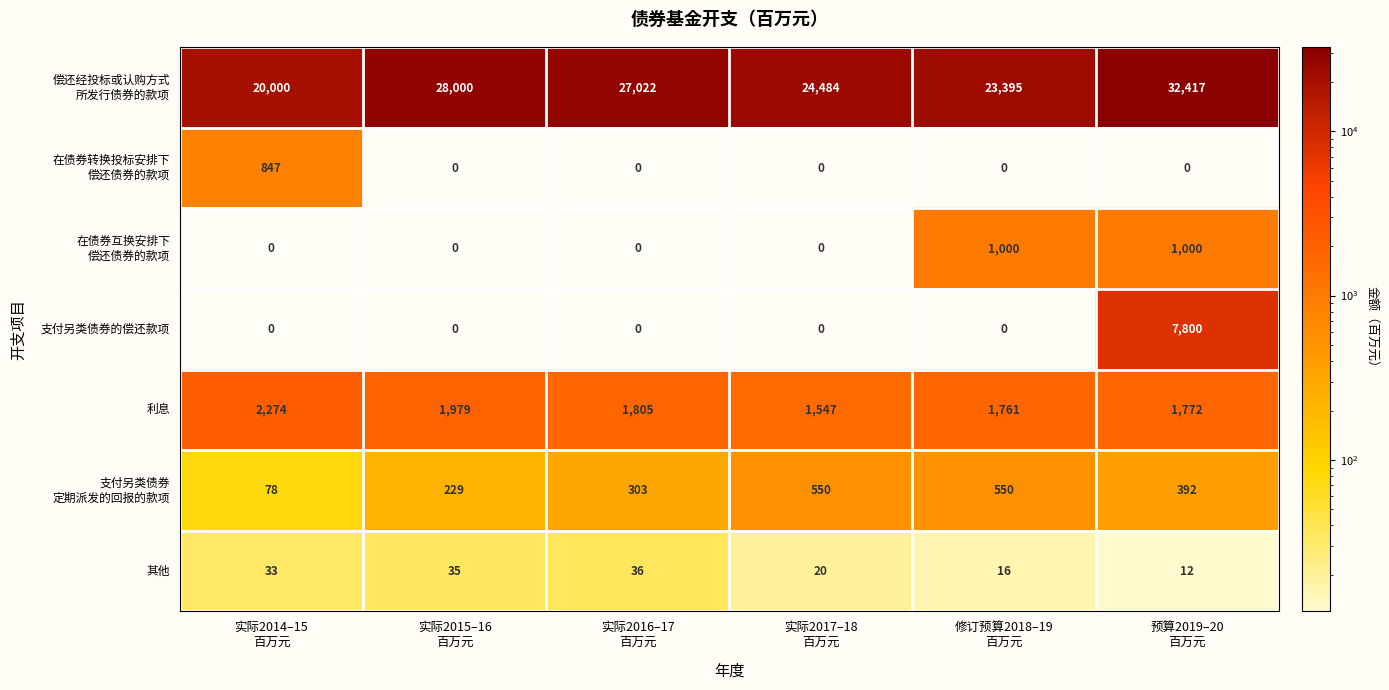

What is the difference between the second highest and second lowest values in the 利息 series?

218